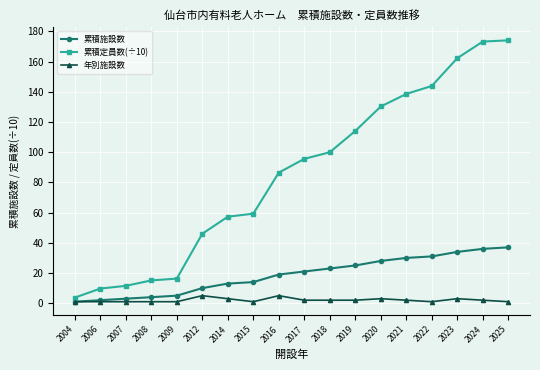

Does the chart display data point markers on the line(s)?

Yes